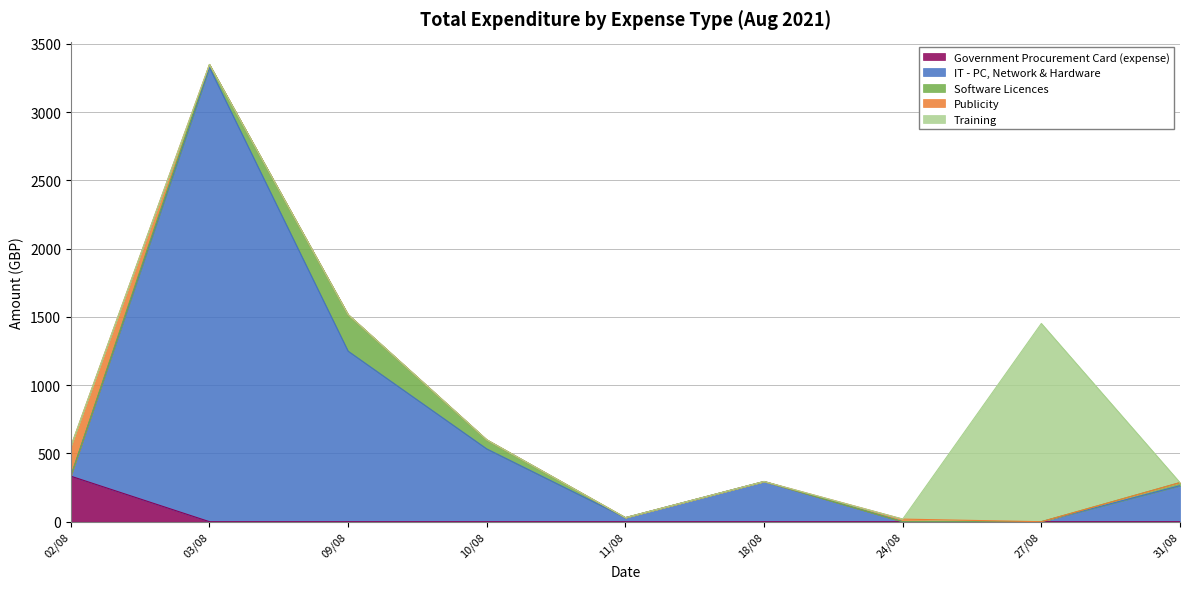

Does the chart have visible grid lines?

Yes